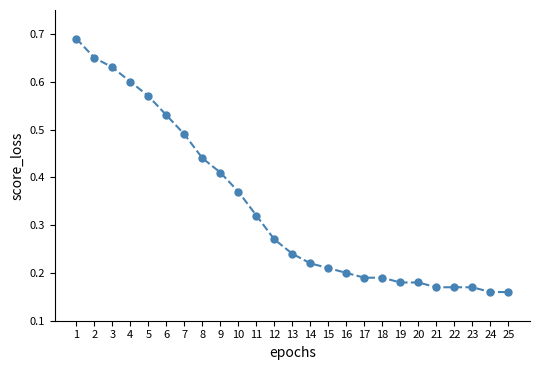

What is the change in value from 1 to 23?

-0.5